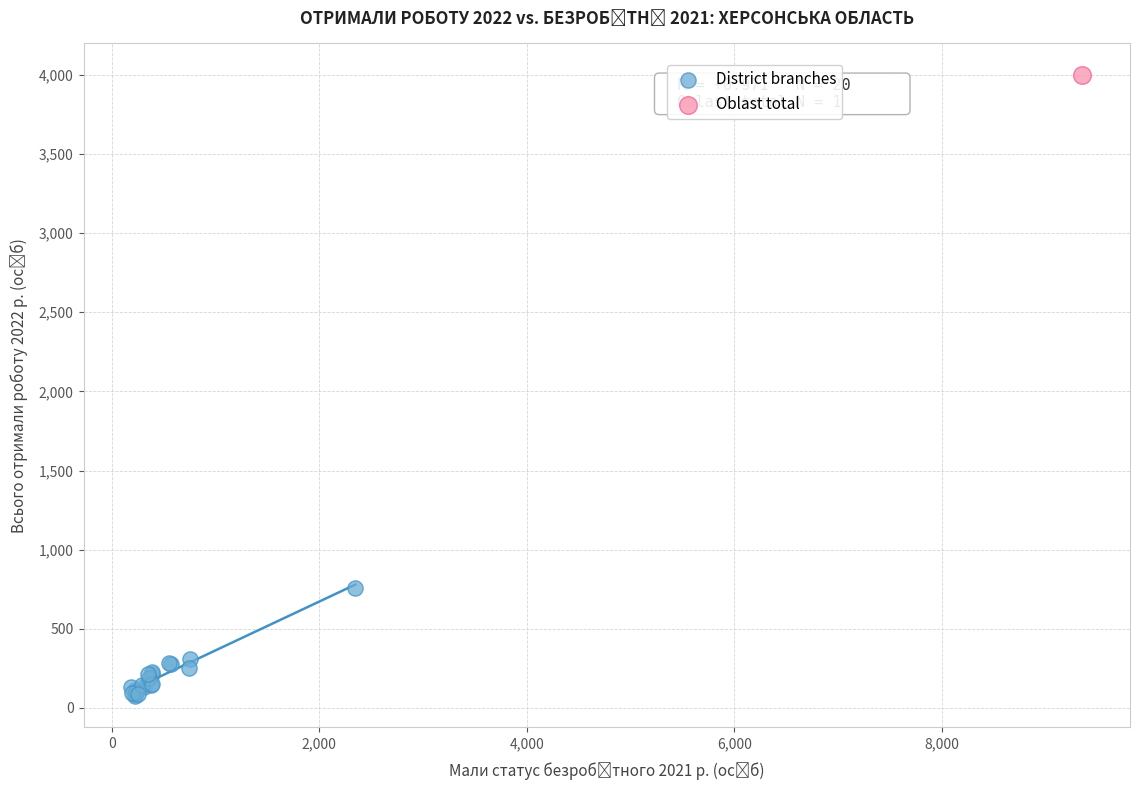

What are all the series names shown in the legend?

District branches, Oblast total